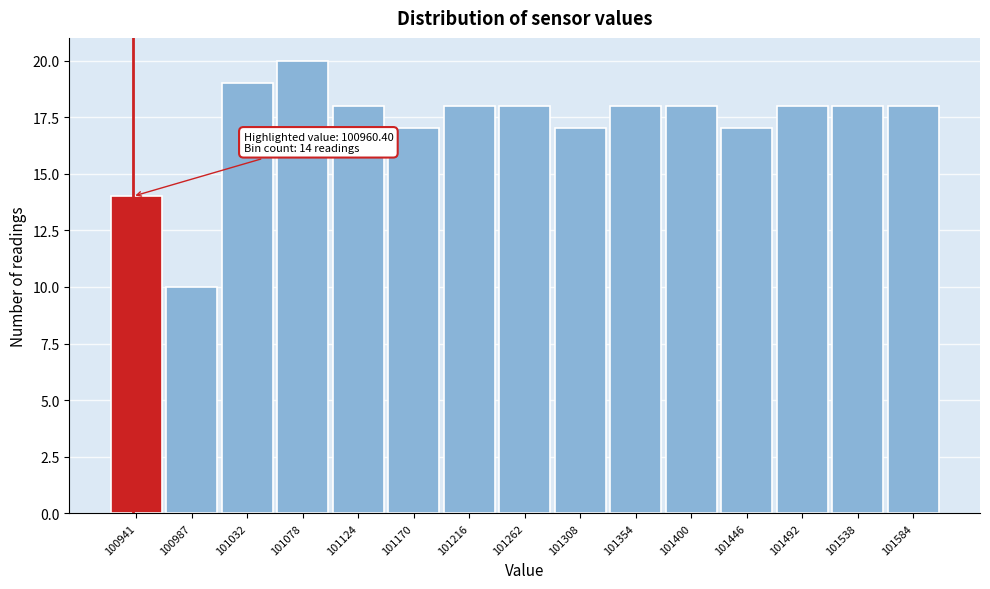

Reading right to left, transcribe all the data shown in this chart.

101584=18	101538=18	101492=18	101446=17	101400=18	101354=18	101308=17	101262=18	101216=18	101170=17	101124=18	101078=20	101032=19	100987=10	100941=14